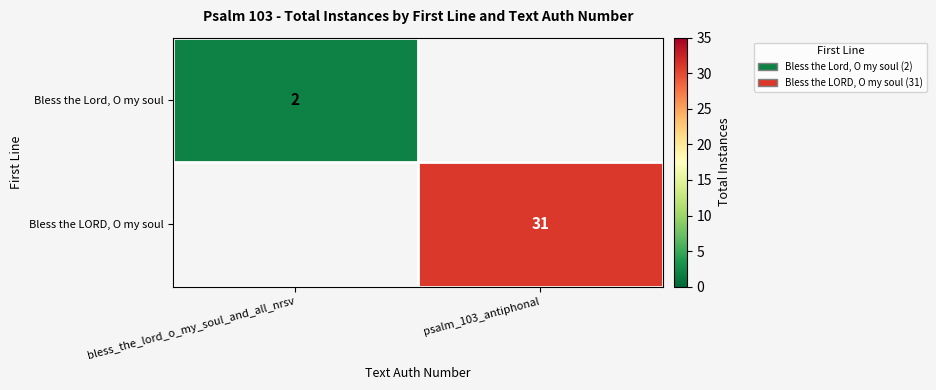

Is it true that Bless the LORD, O my soul equals 48 at psalm_103_antiphonal?

False